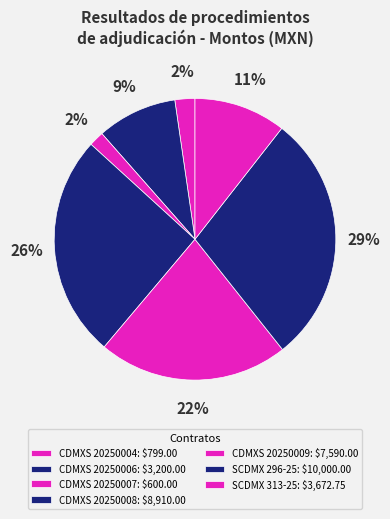

How many segments does this pie chart have?

7